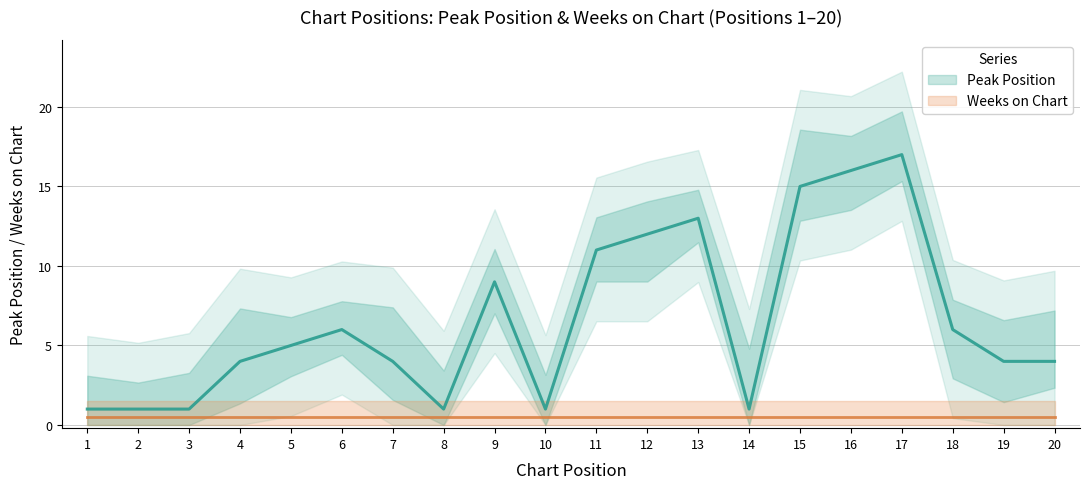

How many series are shown in this chart?

1